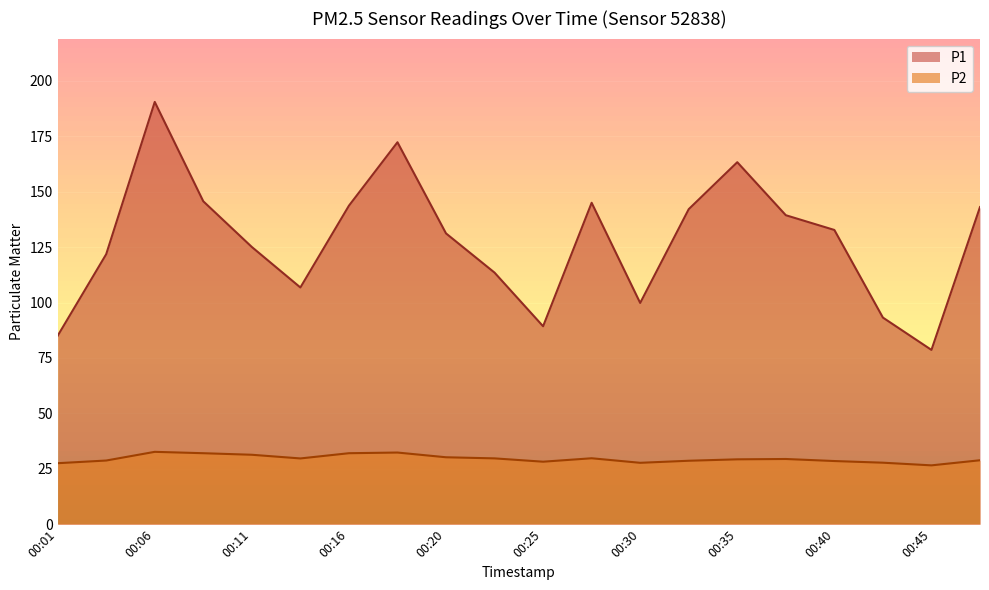

Reading left to right, list all the values displayed in this chart.

P1: 85.0	121.8	190.5	145.7	125.1	106.8	143.7	172.3	131.2	113.5	89.3	145.0	99.8	142.1	163.3	139.4	132.8	93.2	78.6	143.1
P2: 27.5	28.7	32.6	32.0	31.3	29.7	32.0	32.3	30.2	29.7	28.2	29.8	27.7	28.6	29.3	29.4	28.5	27.8	26.6	28.9